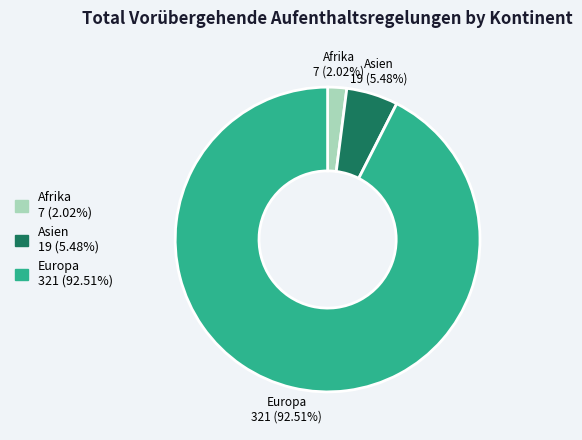

To the nearest percent, what is the difference between the Europa and Asien slice percentages?

87%